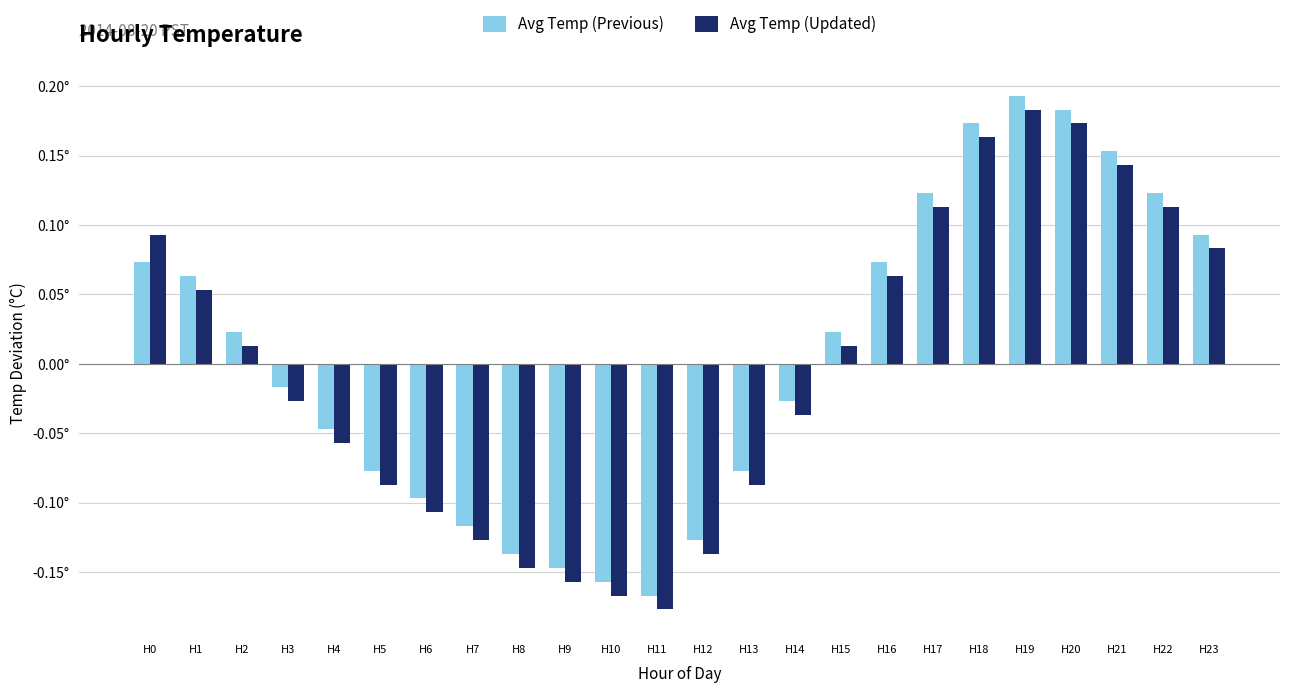

The Avg Temp (Updated) series shows -0.1 at H13. True or false?

True